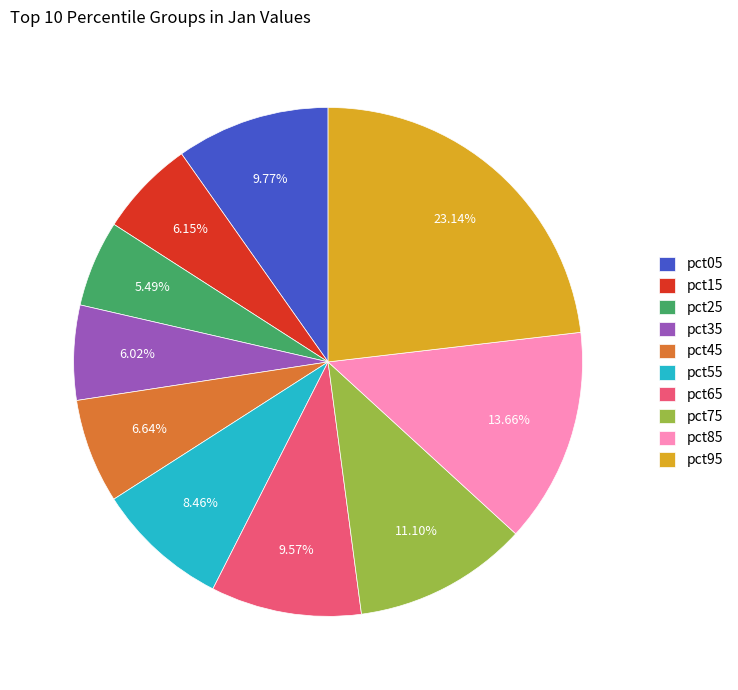

Approximately how many times larger is the value at pct65 compared to pct95?

0.4